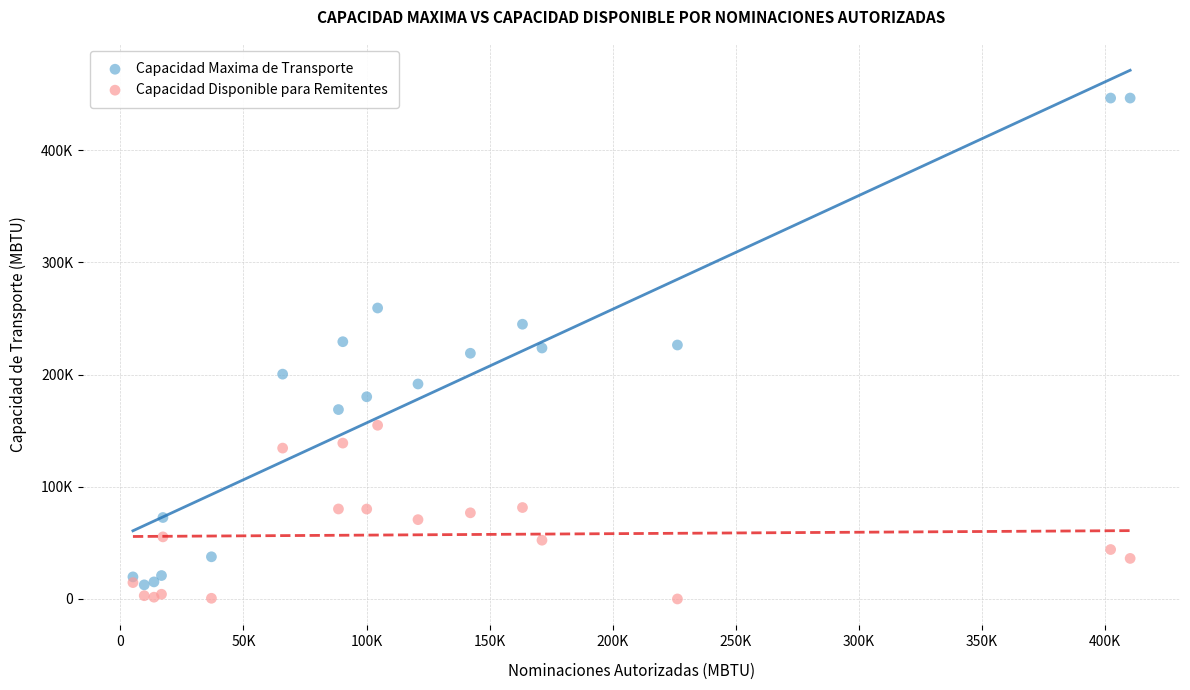

Which series reaches the maximum Y coordinate?

Capacidad Maxima de Transporte